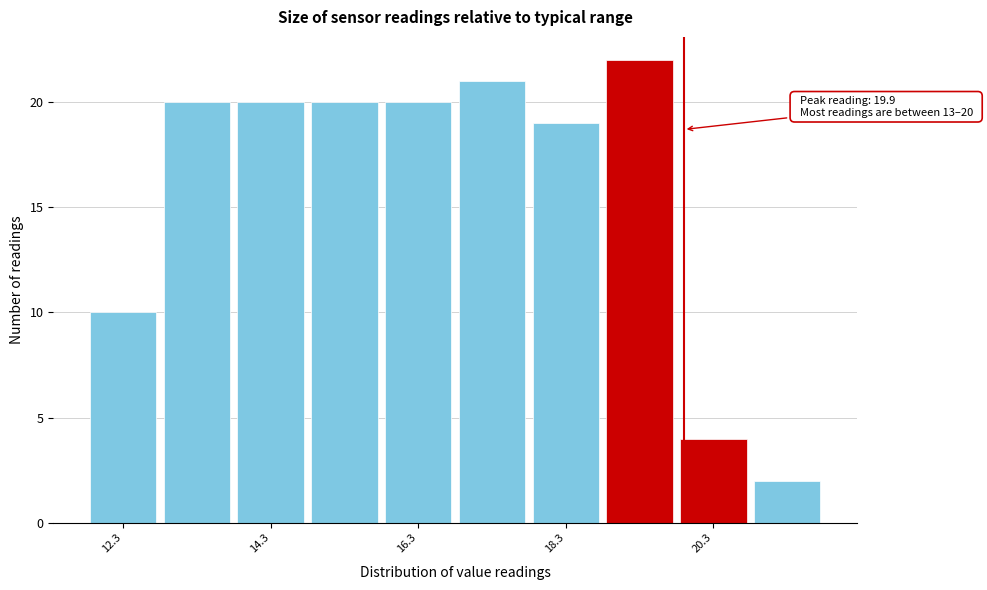

Which range on the x-axis has the tallest bar?

18.8 to 19.8